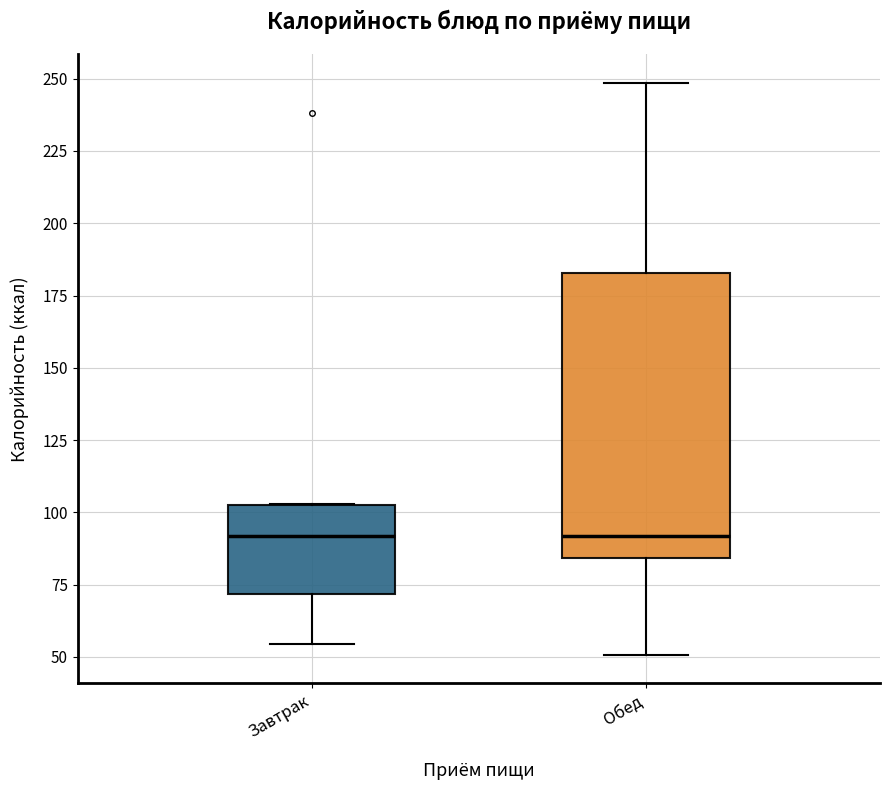

Reading left to right, transcribe this box plot: for each box, give where its median line is, the range the box spans, and where its two whiskers end, as read against the y-axis. The values are not printed on the chart, so give them approximately, as read against the axis.

Завтрак: median 90, box 70 to 105, whiskers 55 to 105
Обед: median 90, box 85 to 185, whiskers 50 to 250